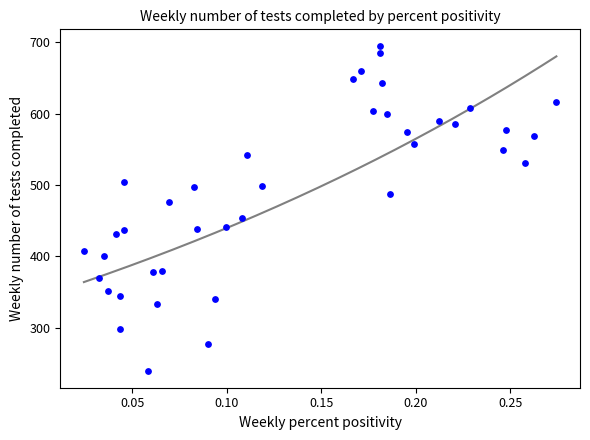

What is the range of Y values (max minus min)?

456